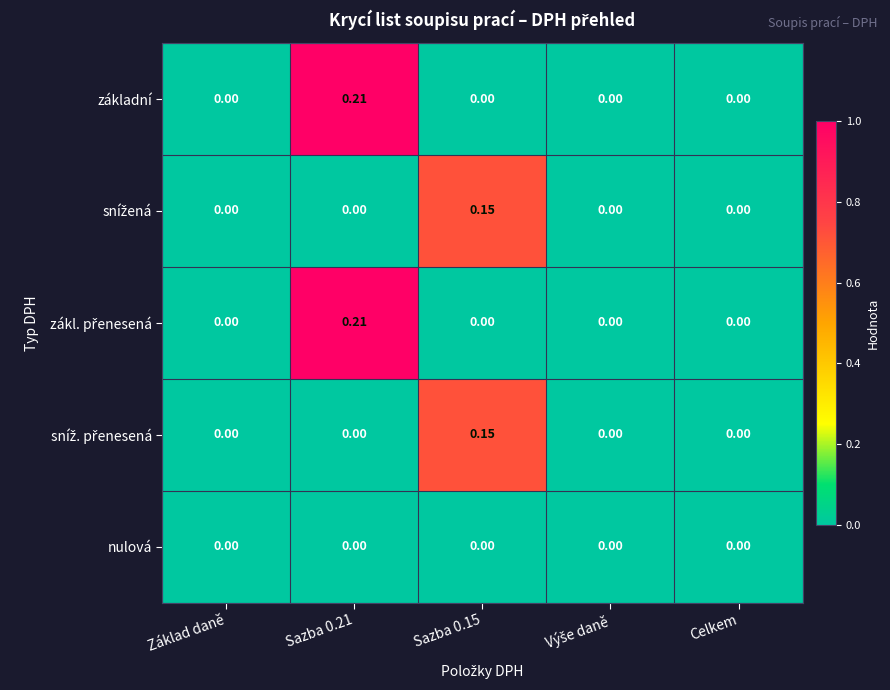

Which series has the widest spread of values?

základní